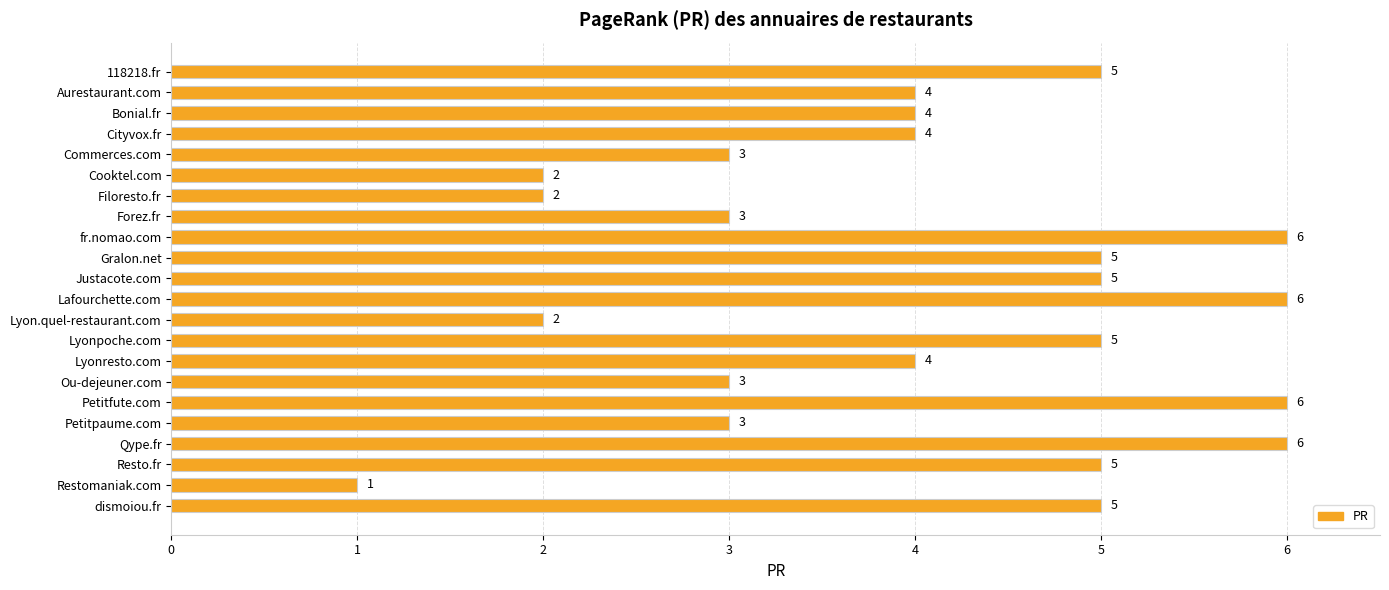

Are the bars horizontal?

Yes